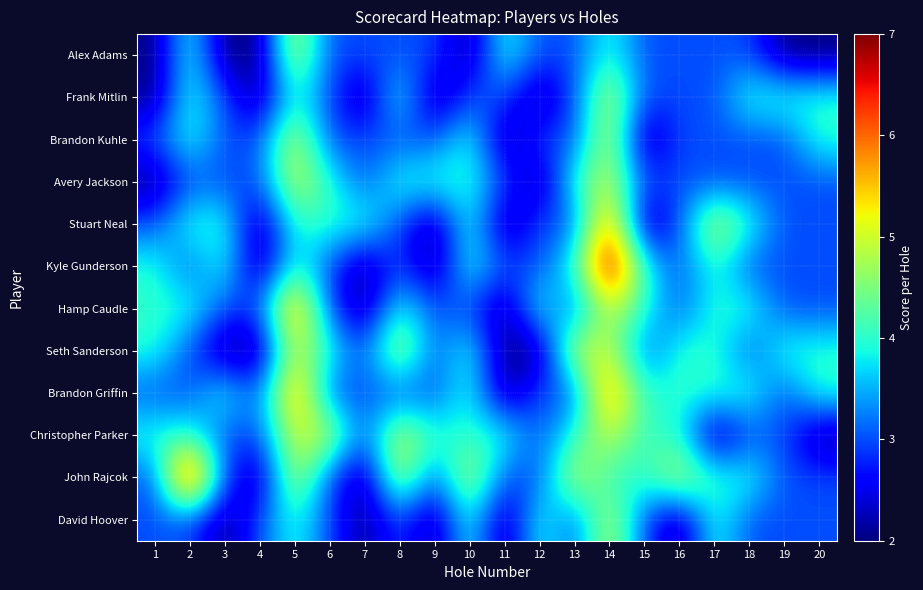

Reading left to right, what are all the values shown in this chart?

Alex Adams: 1=2	2=4	3=2	4=2	5=5	6=3	7=3	8=3	9=3	10=2	11=4	12=3	13=3	14=4	15=3	16=3	17=3	18=3	19=2	20=2
Frank Mitlin: 1=2	2=4	3=3	4=2	5=4	6=3	7=2	8=4	9=2	10=3	11=3	12=2	13=3	14=5	15=3	16=3	17=3	18=4	19=4	20=4
Brandon Kuhle: 1=3	2=4	3=3	4=3	5=5	6=3	7=3	8=3	9=3	10=4	11=2	12=3	13=3	14=5	15=2	16=3	17=3	18=3	19=3	20=4
Avery Jackson: 1=2	2=3	3=3	4=3	5=5	6=4	7=3	8=4	9=4	10=4	11=3	12=2	13=4	14=5	15=3	16=3	17=3	18=3	19=3	20=3
Stuart Neal: 1=3	2=4	3=4	4=2	5=4	6=4	7=4	8=3	9=2	10=4	11=2	12=3	13=3	14=6	15=2	16=3	17=5	18=4	19=3	20=3
Kyle Gunderson: 1=4	2=3	3=4	4=2	5=4	6=3	7=2	8=3	9=2	10=4	11=3	12=3	13=4	14=7	15=4	16=3	17=4	18=3	19=3	20=3
Hamp Caudle: 1=4	2=4	3=3	4=3	5=6	6=3	7=2	8=4	9=3	10=3	11=2	12=4	13=3	14=5	15=4	16=3	17=4	18=4	19=3	20=3
Seth Sanderson: 1=4	2=3	3=2	4=2	5=5	6=4	7=3	8=5	9=3	10=4	11=2	12=2	13=5	14=5	15=3	16=4	17=4	18=3	19=4	20=4
Brandon Griffin: 1=3	2=3	3=4	4=3	5=6	6=3	7=3	8=3	9=3	10=4	11=2	12=3	13=3	14=6	15=4	16=4	17=4	18=4	19=3	20=4
Christopher Parker: 1=4	2=4	3=3	4=3	5=5	6=5	7=3	8=5	9=4	10=4	11=4	12=3	13=4	14=5	15=4	16=4	17=2	18=3	19=3	20=2
John Rajcok: 1=3	2=7	3=3	4=2	5=5	6=3	7=2	8=5	9=3	10=5	11=3	12=3	13=5	14=4	15=4	16=5	17=4	18=4	19=3	20=3
David Hoover: 1=3	2=3	3=2	4=3	5=4	6=3	7=2	8=3	9=2	10=4	11=2	12=4	13=3	14=5	15=3	16=2	17=4	18=3	19=3	20=3